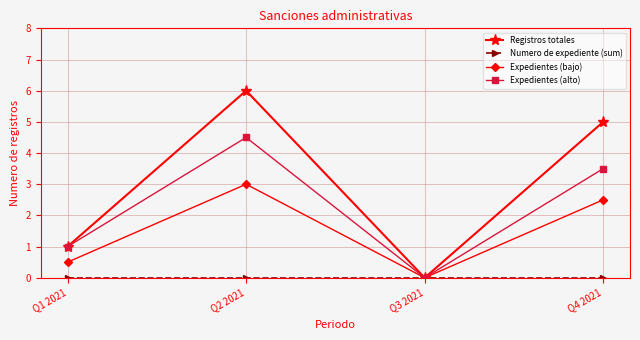

Does the chart display data point markers on the line(s)?

Yes